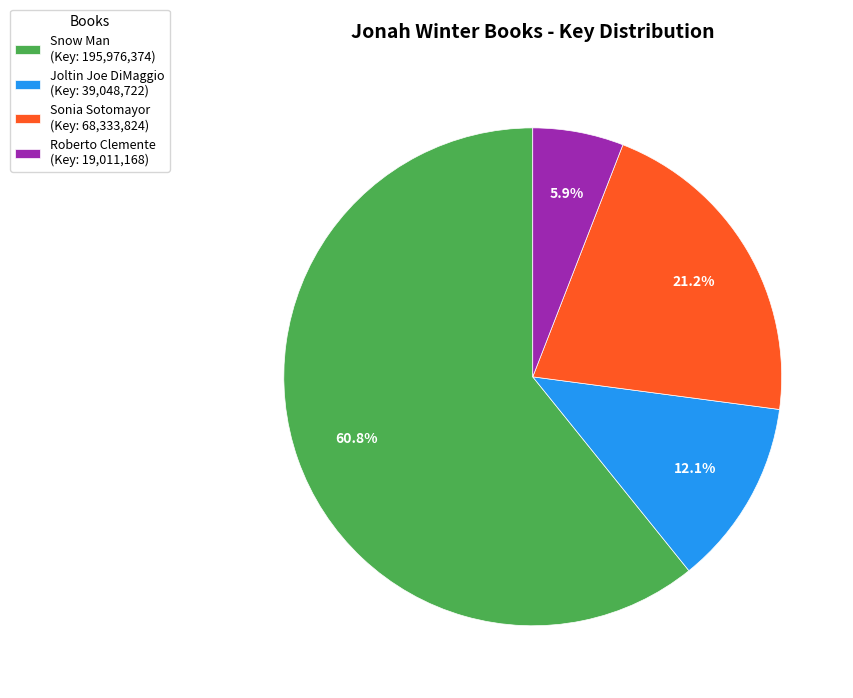

Combined, what portion of the pie is Sonia Sotomayor and Roberto Clemente?

27.1%